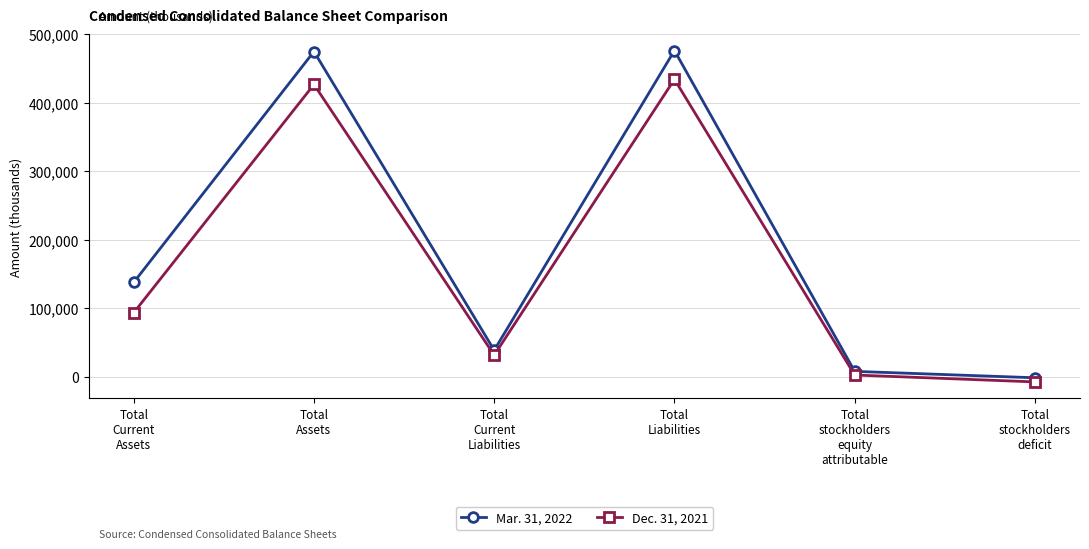

The value of Dec. 31, 2021 at Total
Liabilities is 433912. True or false?

True